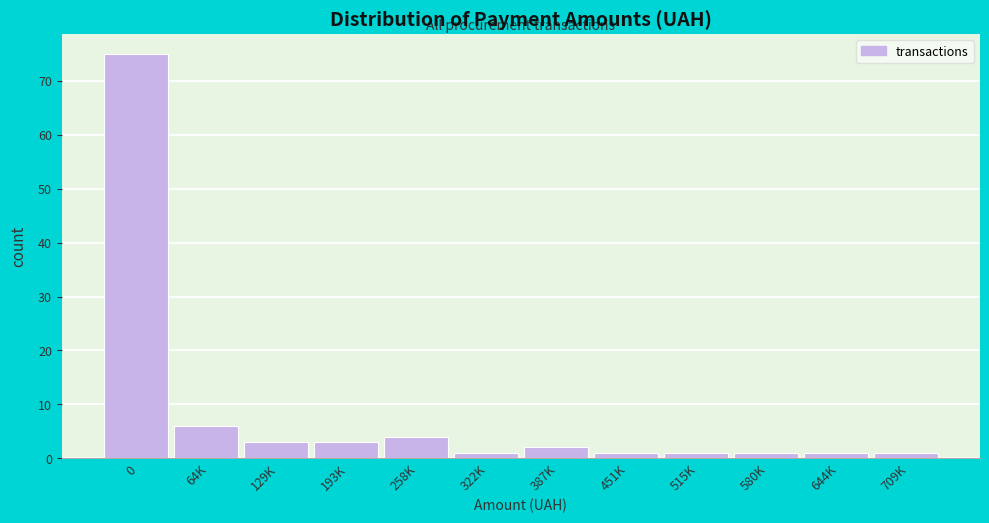

Reading right to left, transcribe all the data shown in this chart.

709K=1	644K=1	580K=1	515K=1	451K=1	387K=2	322K=1	258K=4	193K=3	129K=3	64K=6	0=75